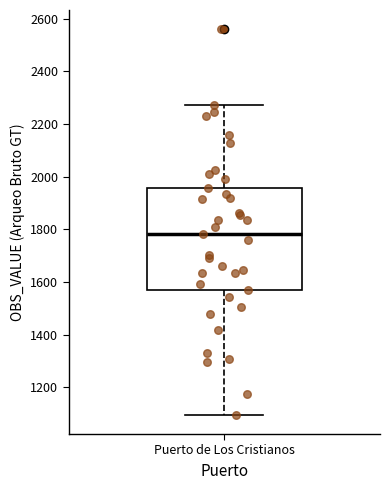

Transcribe this box plot: give where the median line is, the range the box spans, and where the two whiskers end, as read against the y-axis. The values are not printed on the chart, so give them approximately, as read against the axis.

median 1780, box 1580 to 1960, whiskers 1100 to 2280